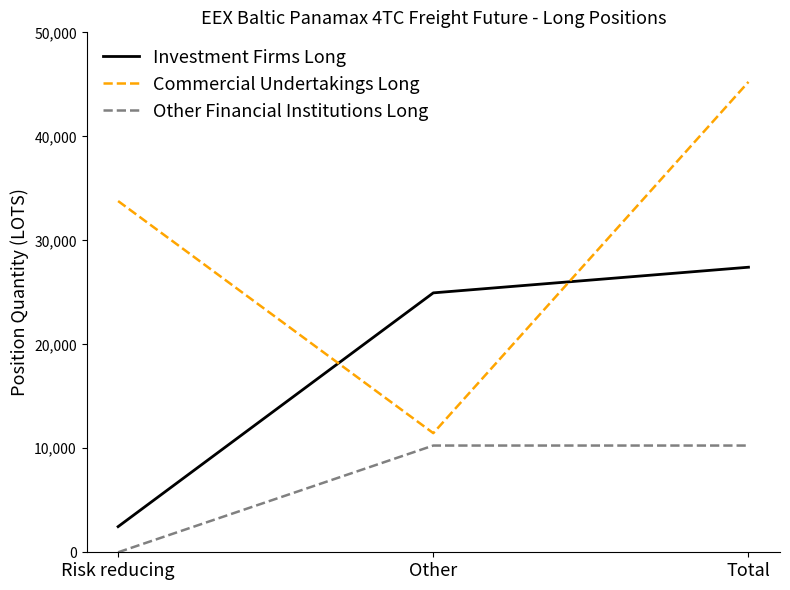

Is it true that Commercial Undertakings Long equals 18211.8 at Other?

False